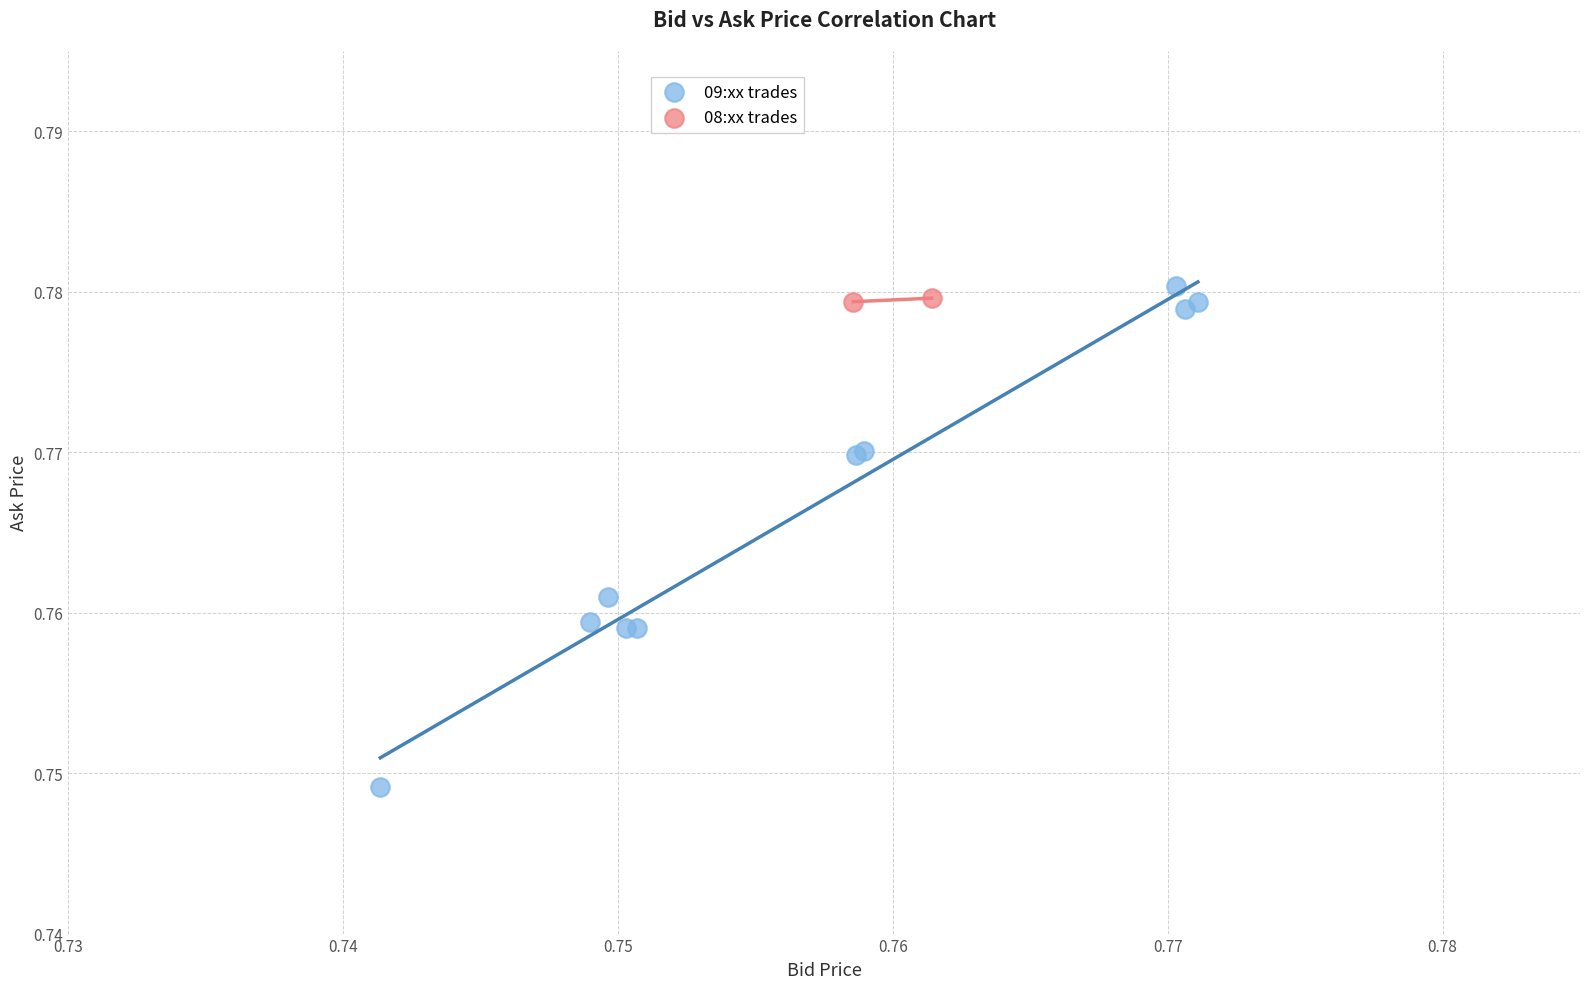

Which series contains the lowest Y value?

09:xx trades